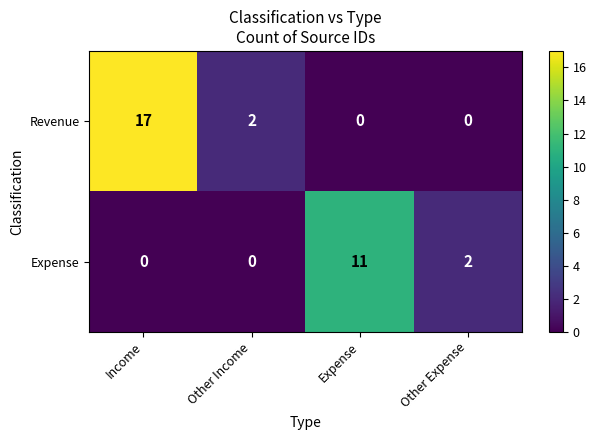

Reading left to right, transcribe all the data shown in this chart.

Revenue: 17	2	0	0
Expense: 0	0	11	2